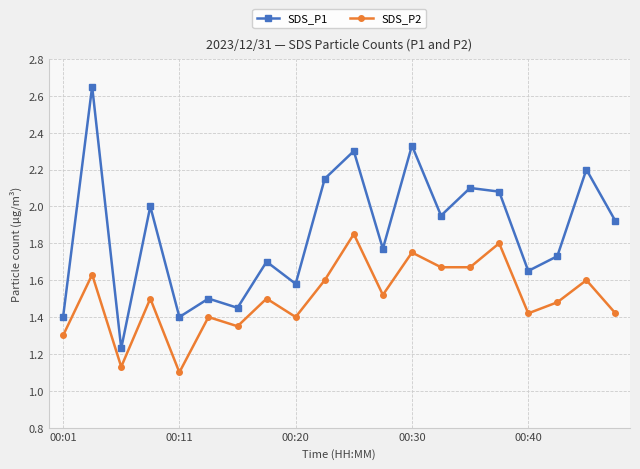

True or false: SDS_P2 and SDS_P1 intersect in this chart.

False